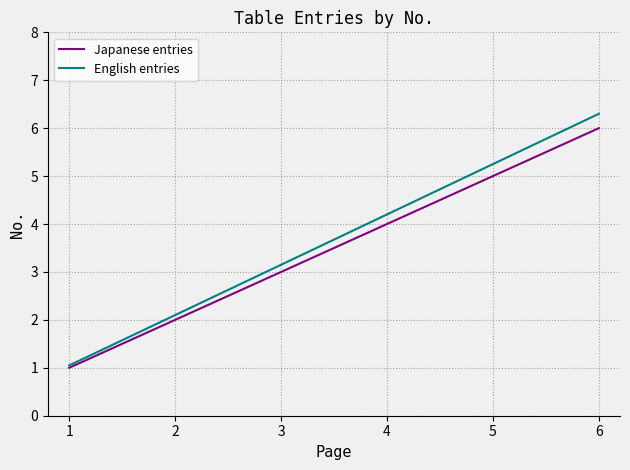

What is the average value of the English entries series?

3.7